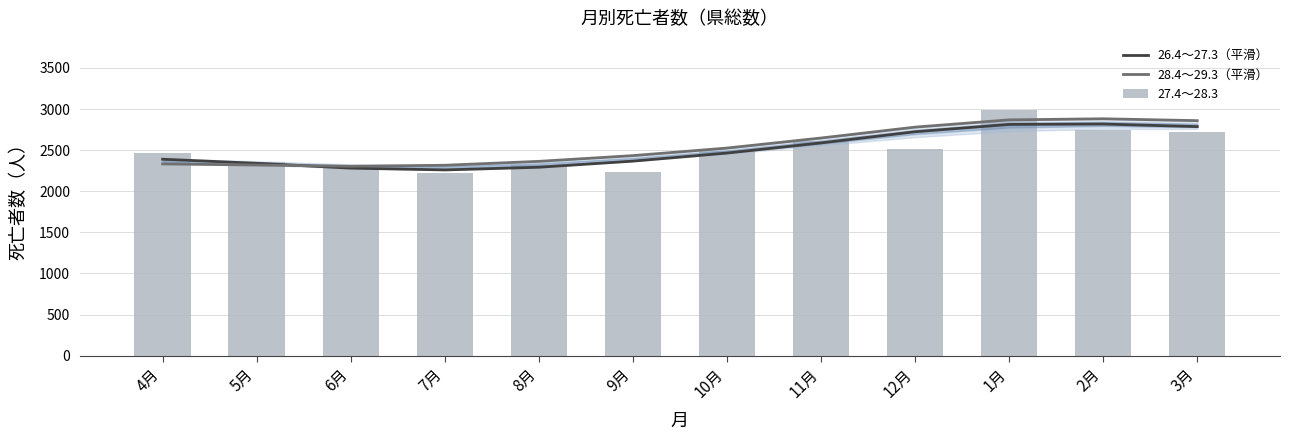

At which category is the sum across all series the highest?

1月